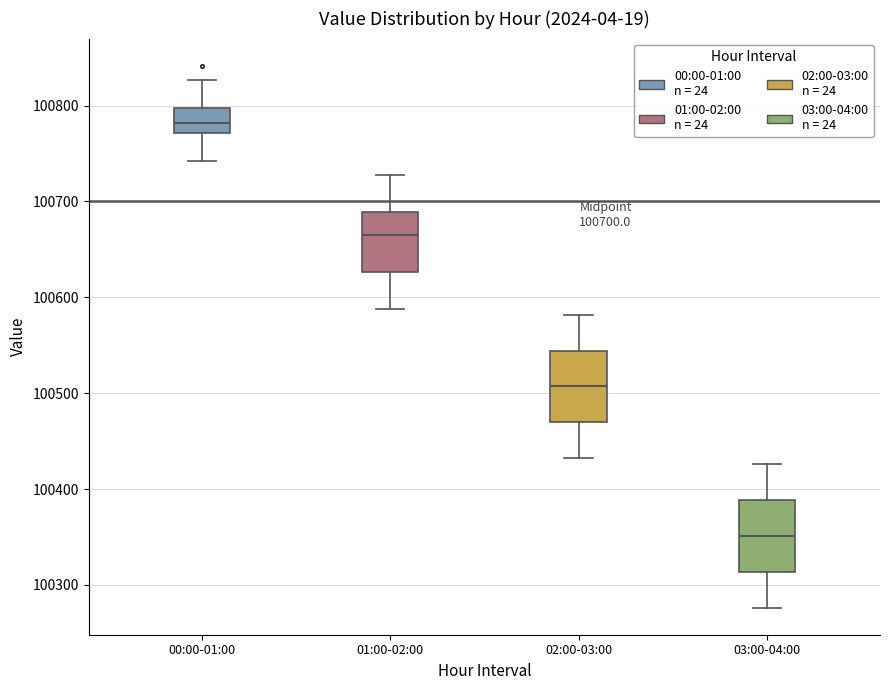

Which box has the highest median line?

00:00-01:00